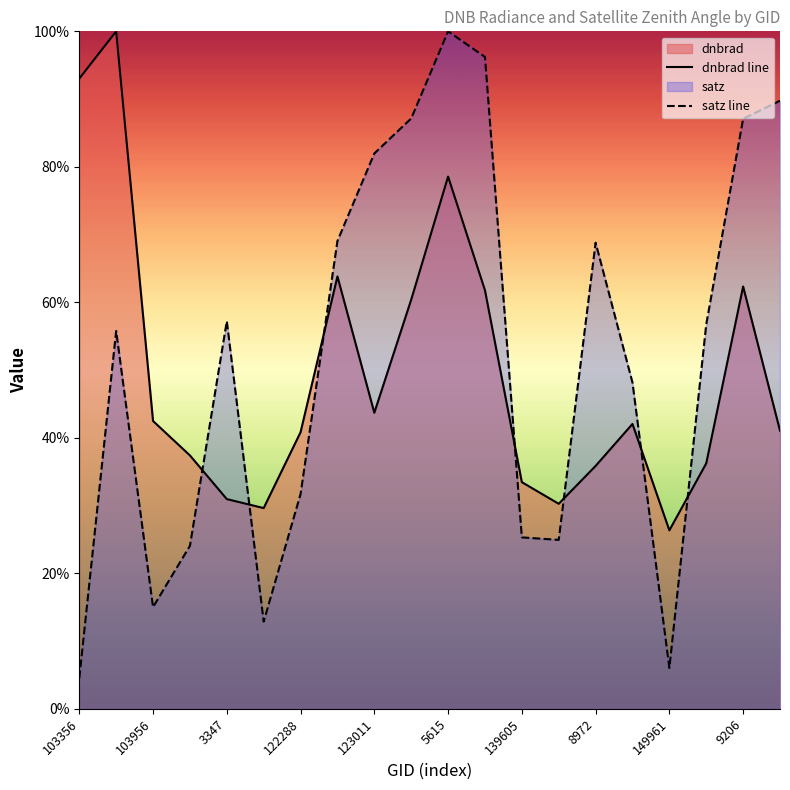

Is it true that dnbrad line equals 33.5 at 139605?

True